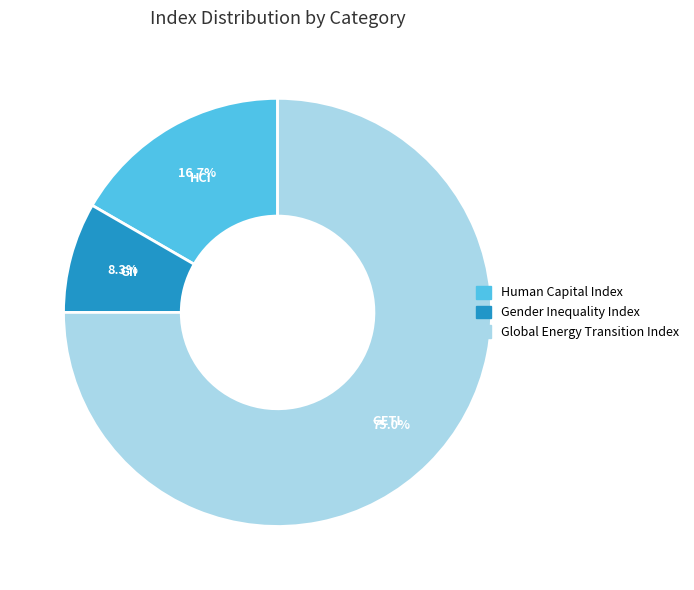

Is there any slice that represents more than half of the pie?

Yes